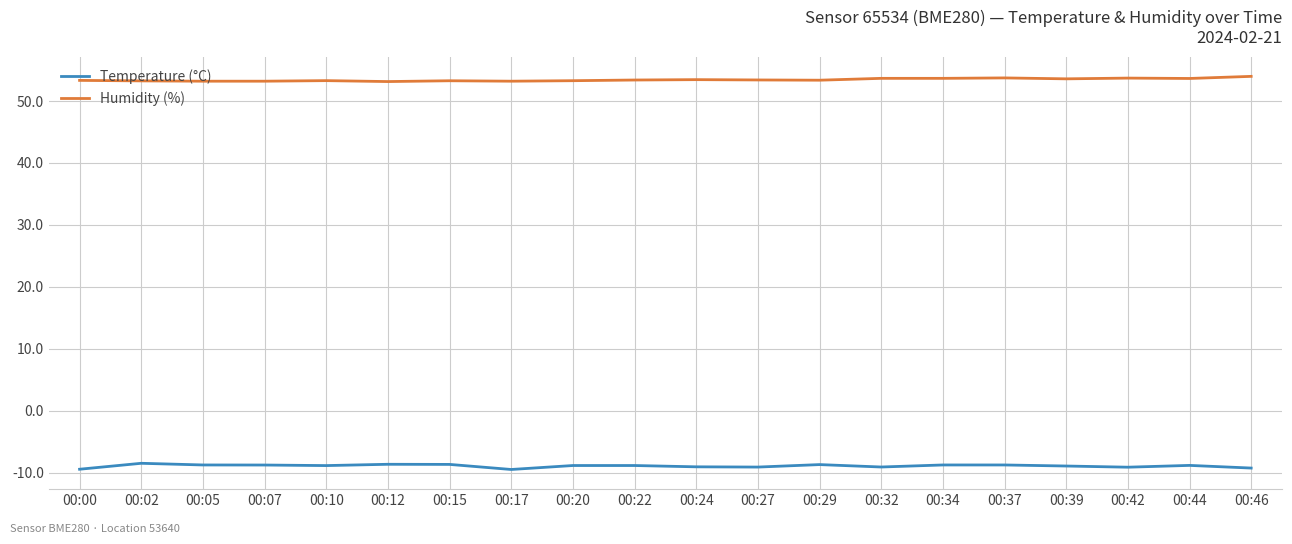

What is the difference between the highest and lowest values at 00:22?

62.3